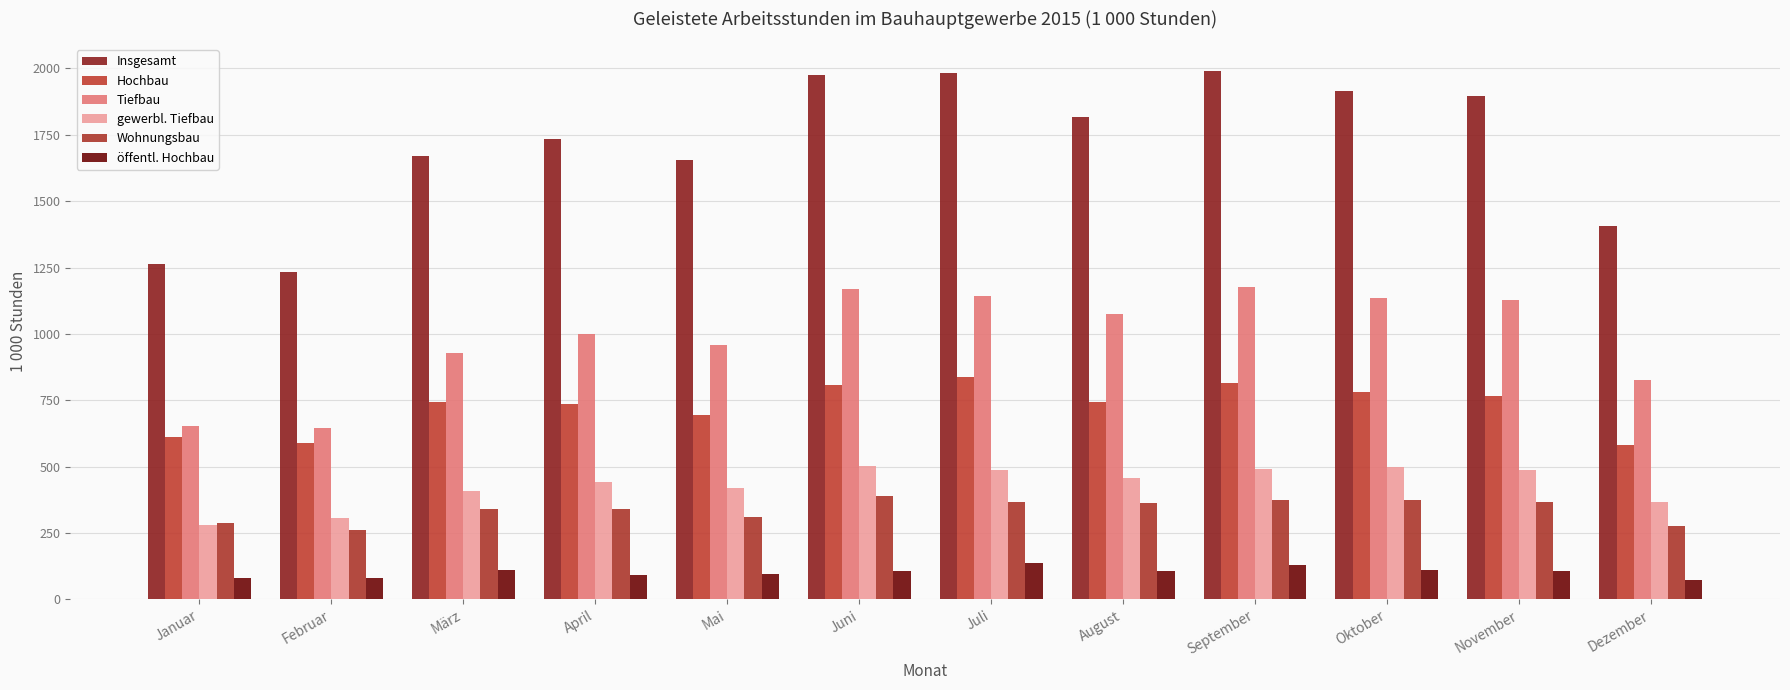

What is the value of the Insgesamt bar at the 10th from the left?

1916